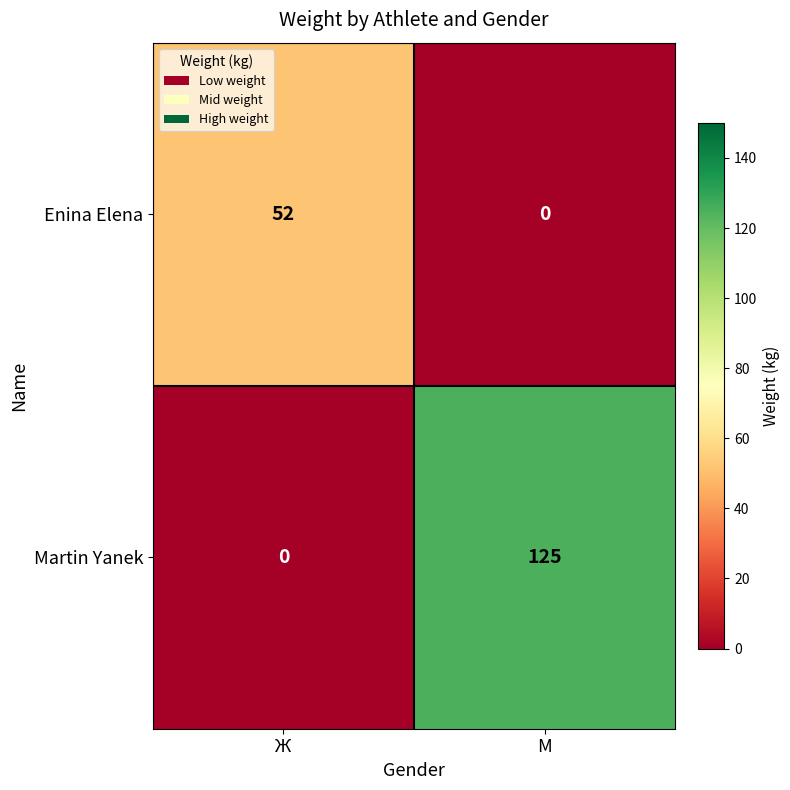

How many values in the Enina Elena series are below 52?

1